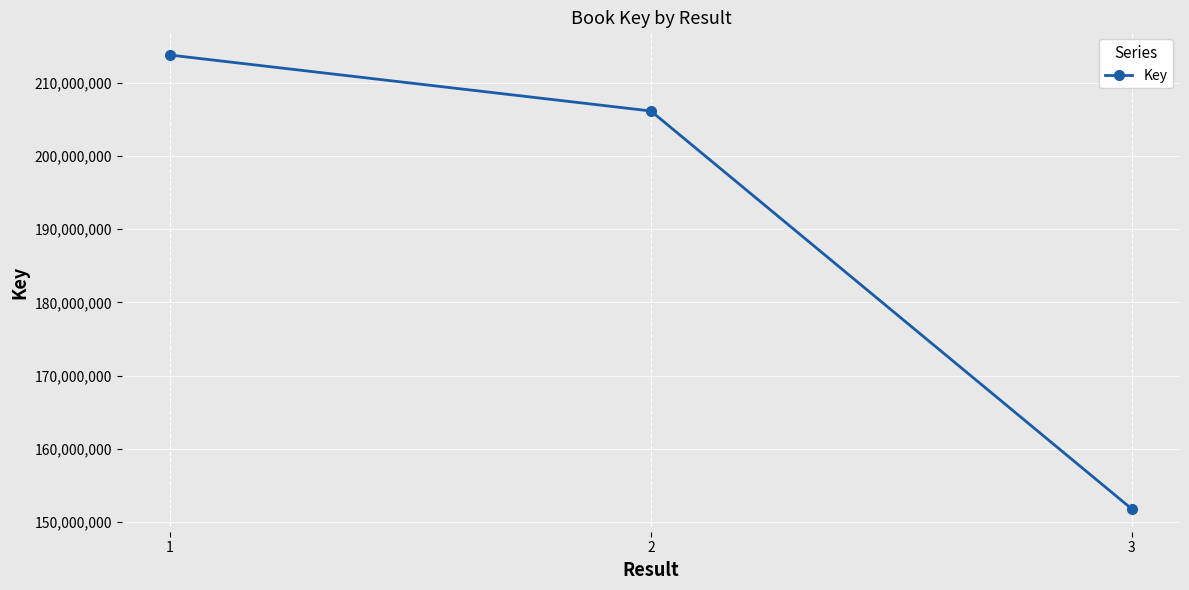

What is the value of the 1st point from the left?

213777363